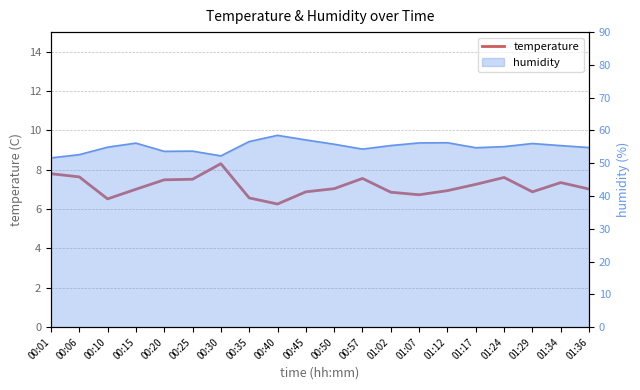

What value does the data have at 00:45?

6.9